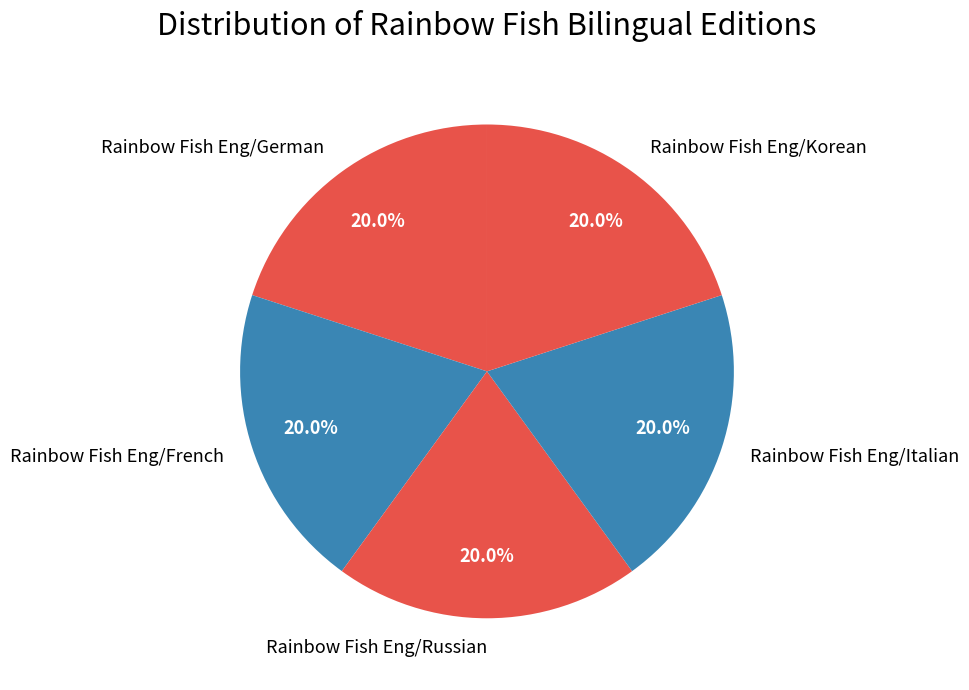

To the nearest percent, what is the combined percentage of Rainbow Fish Eng/Italian and Rainbow Fish Eng/Russian?

40%